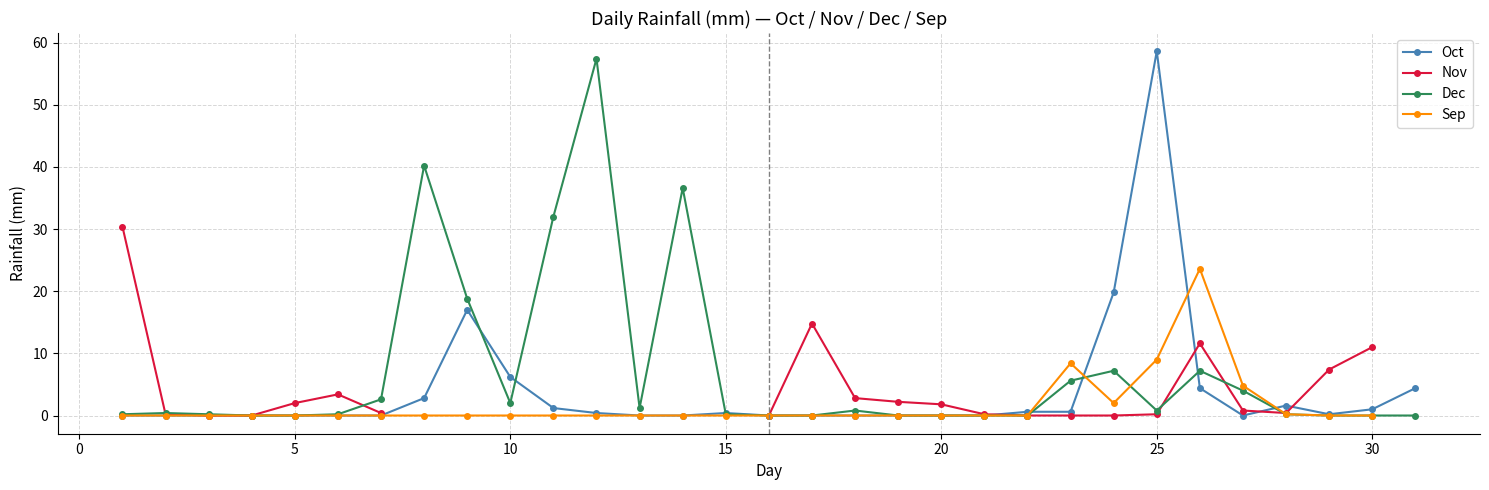

True or false: Oct has more than 1 points higher than both neighbors.

True